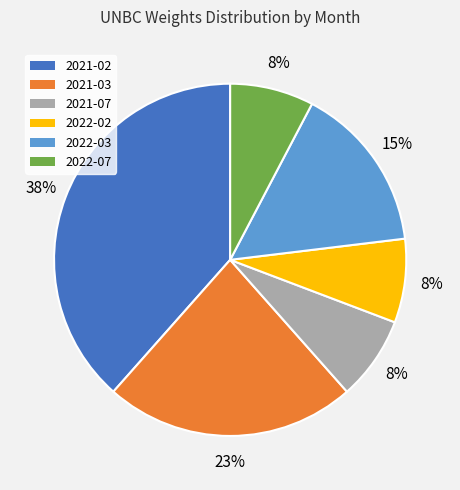

Does 2022-02 represent more than half of the total?

No